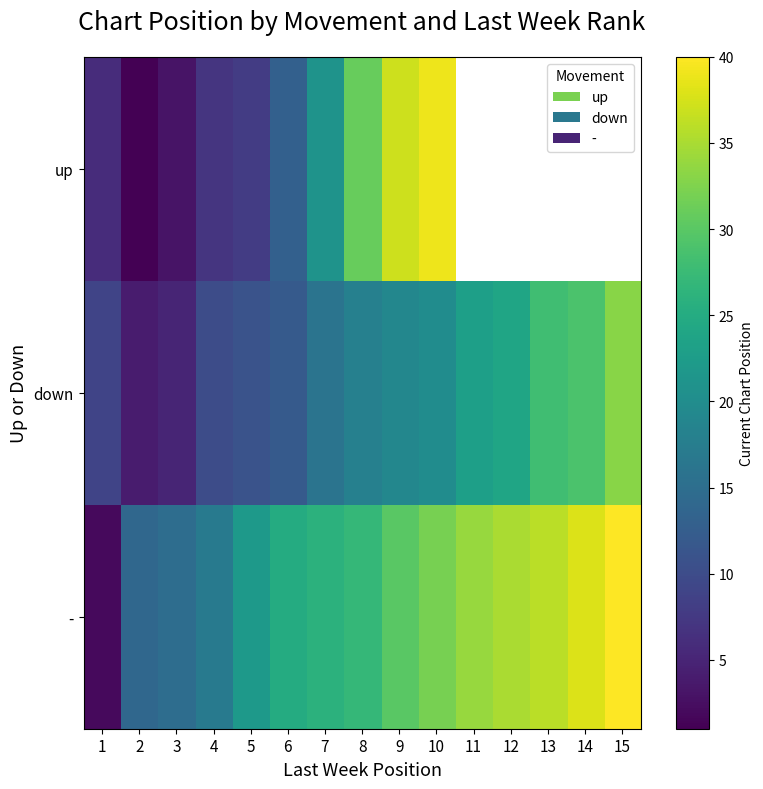

What is the maximum value for down?

33.0